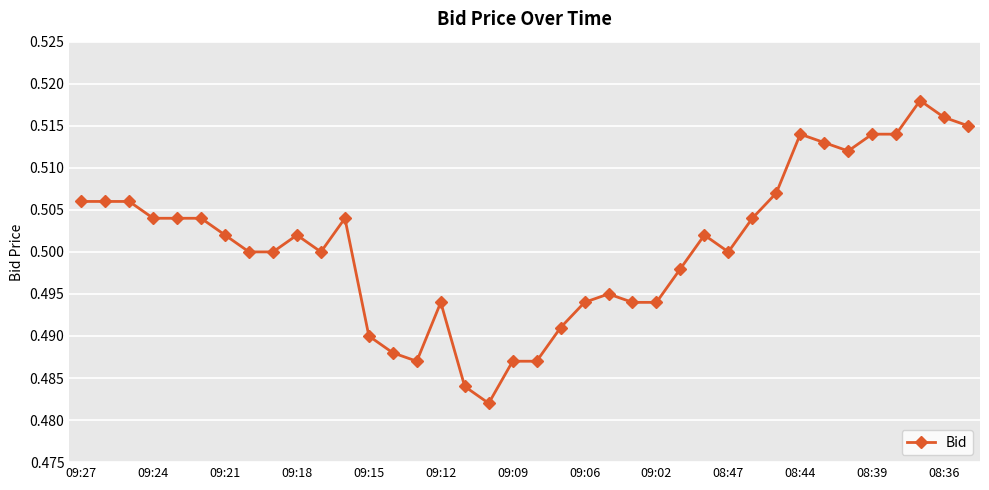

What is the sum of all values?

19.0